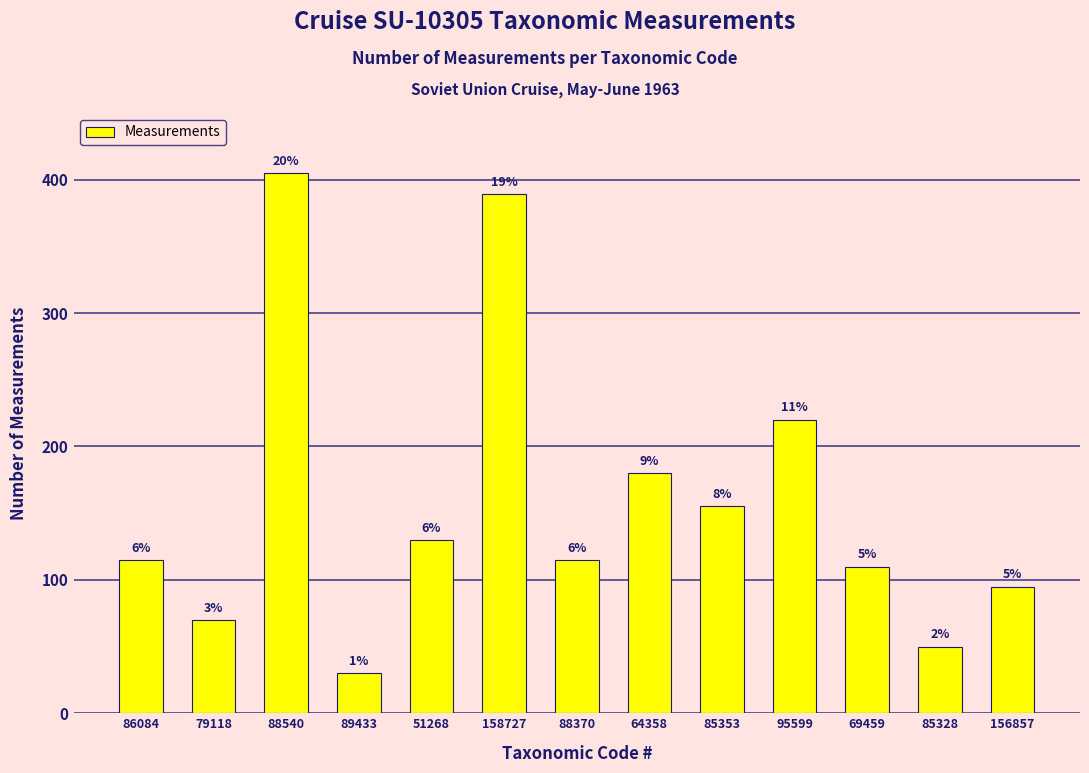

Are the bars horizontal?

No